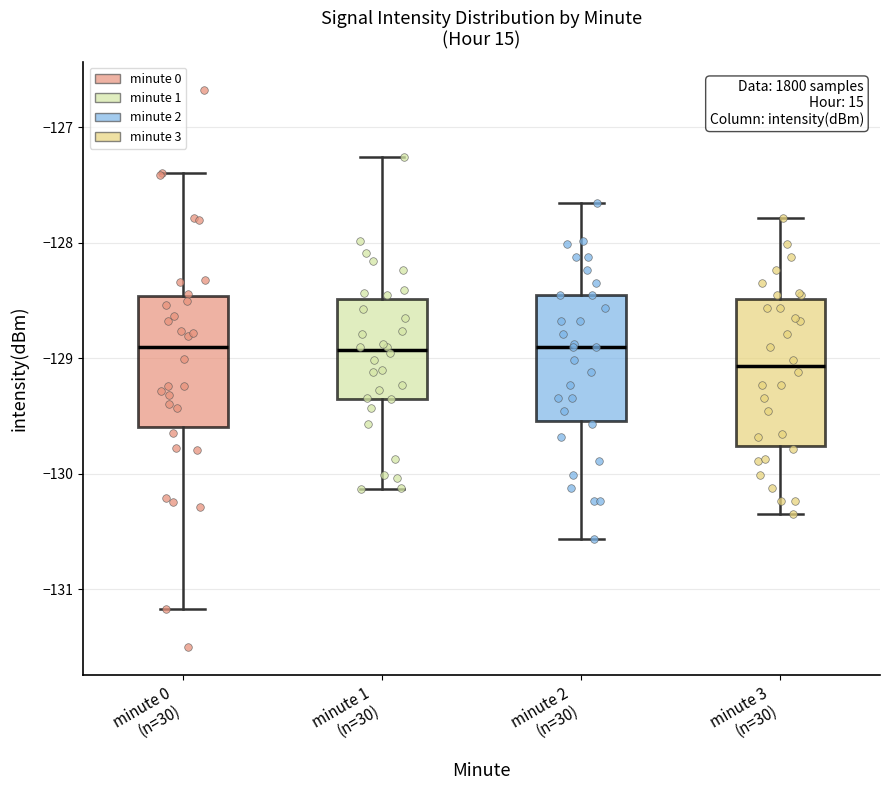

Comparing the boxes themselves (not the whiskers), which one is the tallest?

minute 3 (n=30)